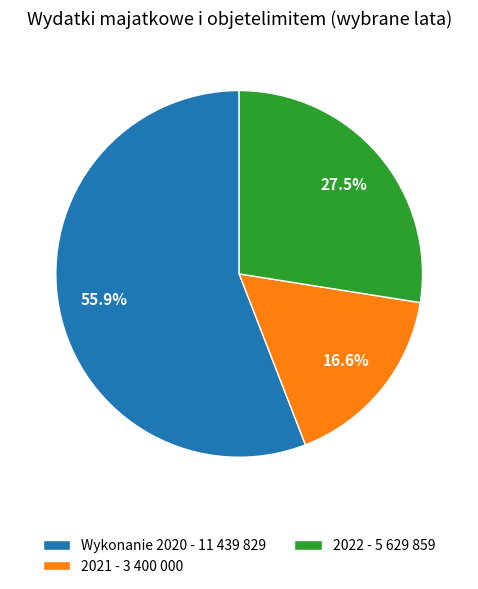

Count the number of slices in the pie.

3